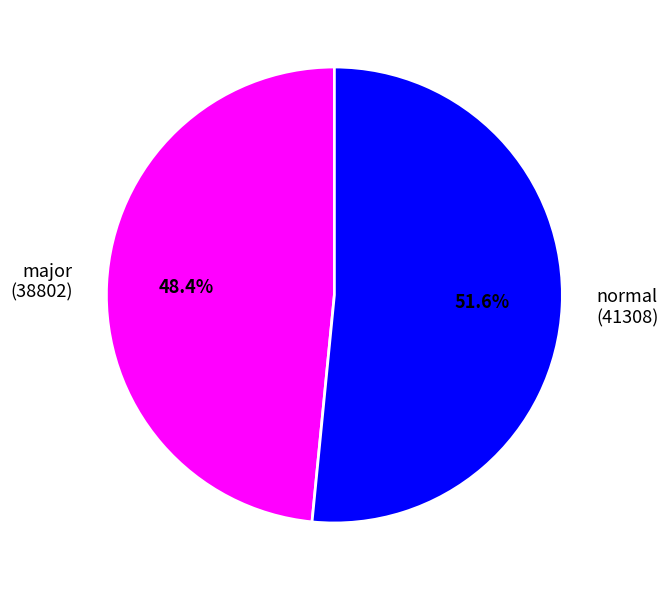

Does major represent more than half of the total?

No